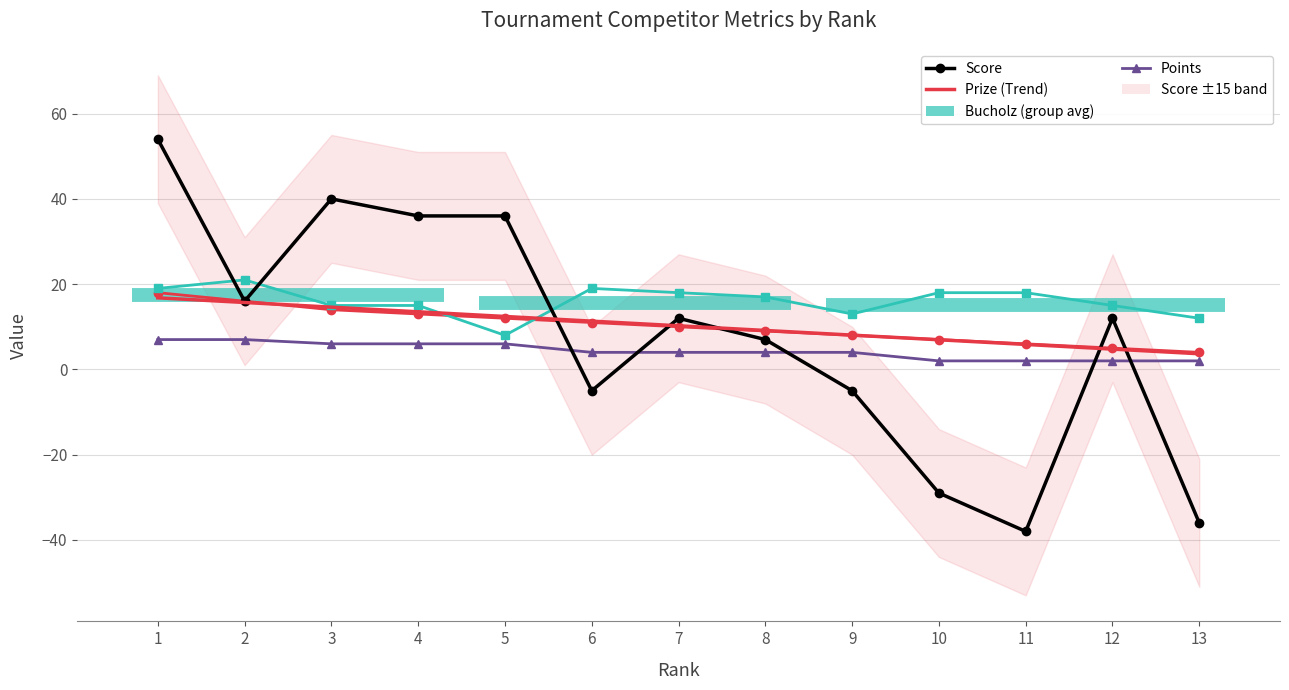

How many lines are shown in the chart?

4